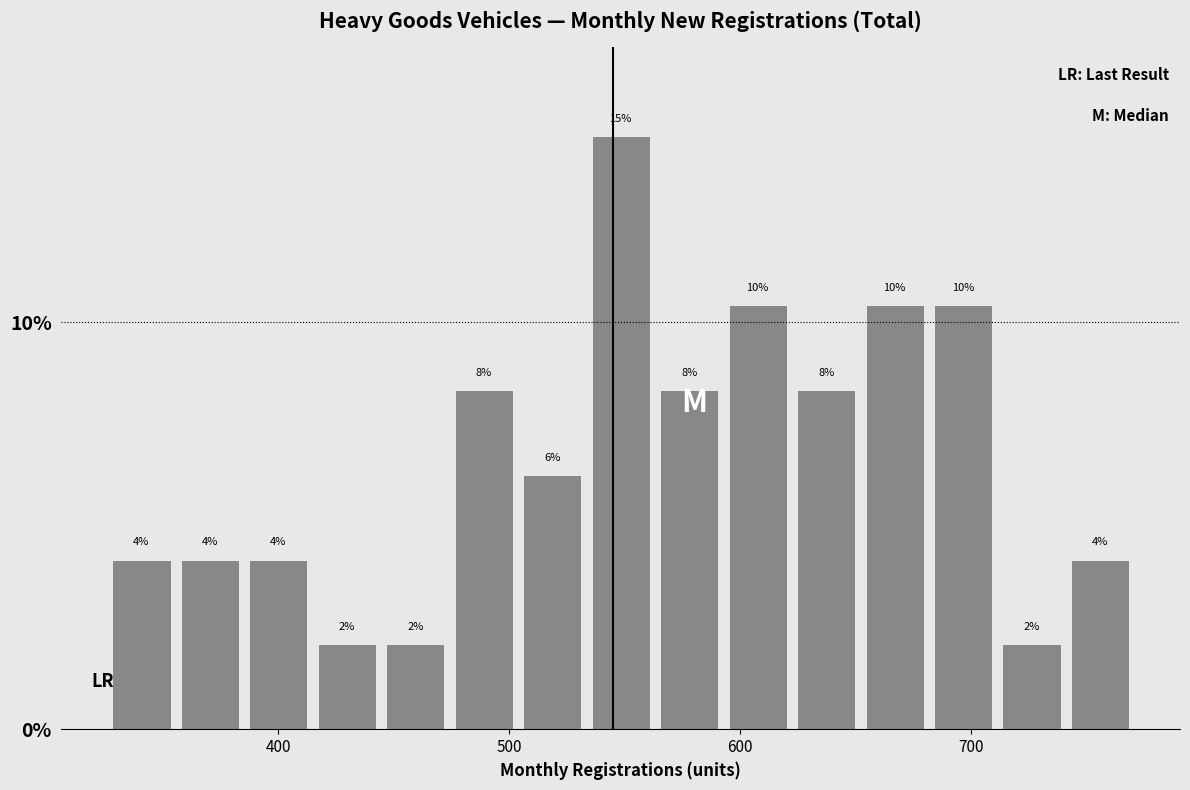

Read against the x-axis, roughly where is the centre of the tallest bar?

550